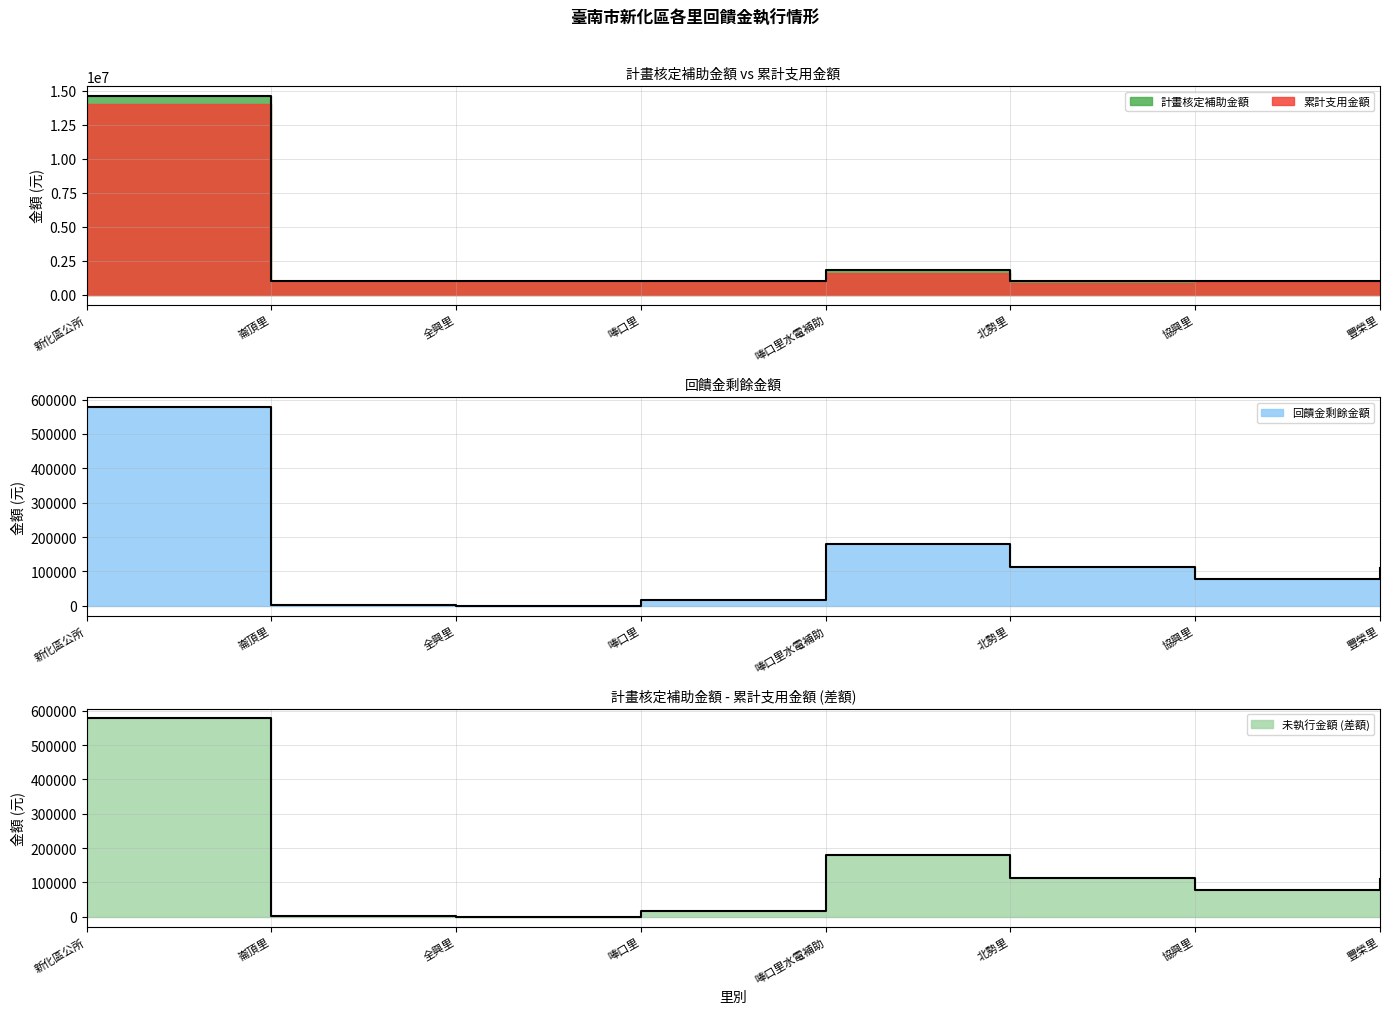

Is it true that 計畫核定補助金額 equals 1000000 at 豐榮里?

True